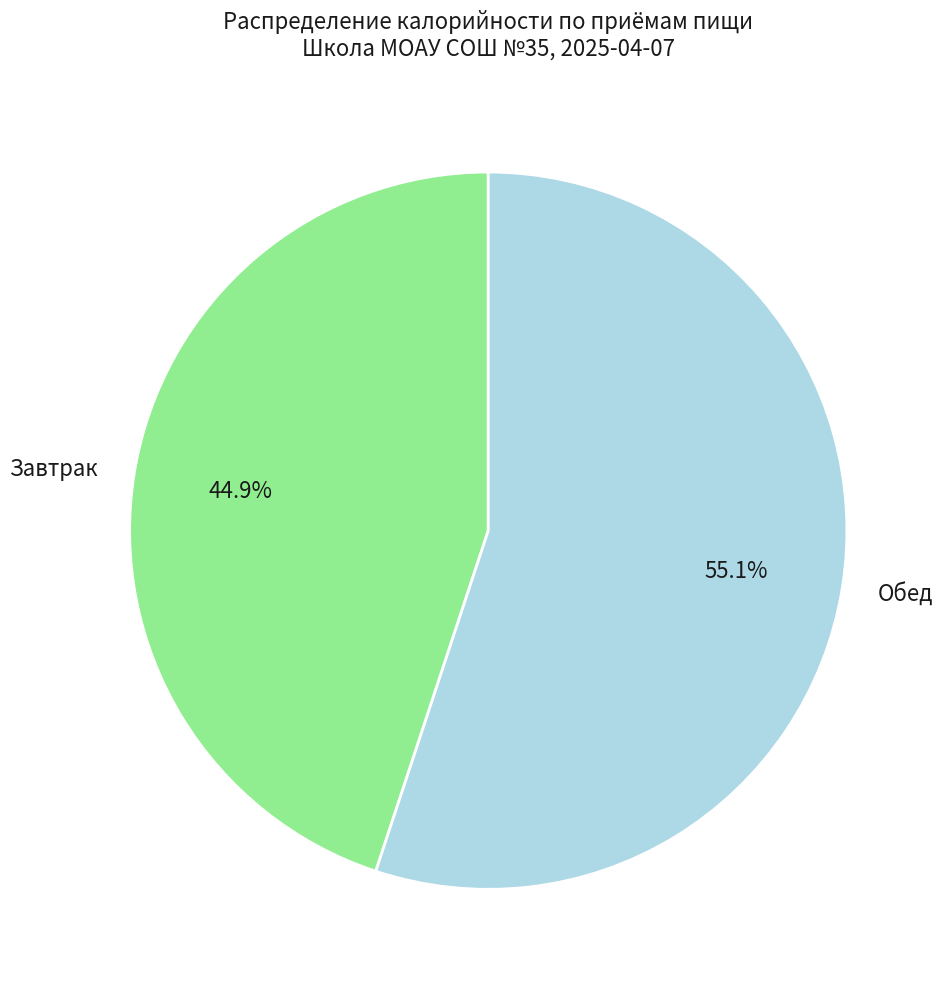

The Обед slice represents 55% of the pie. True or false?

True